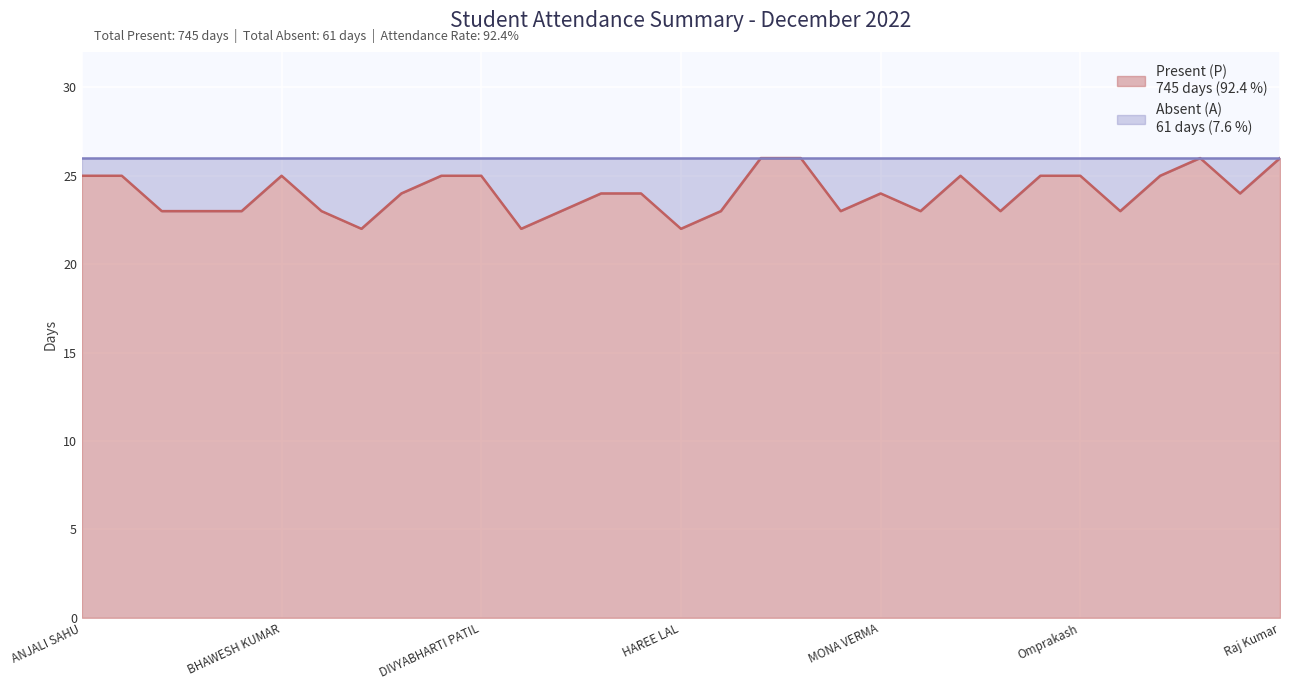

What is the label of the 2nd point from the right?

PYARE LAL